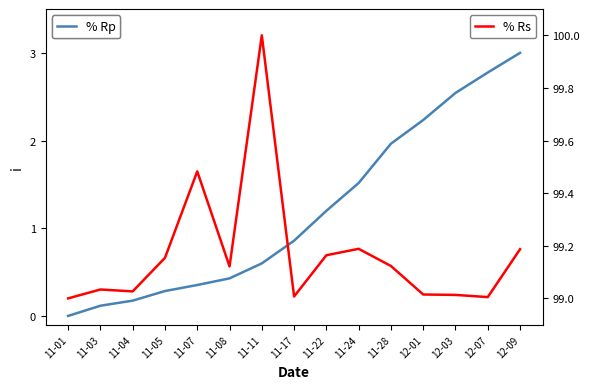

How many lines are shown in the chart?

2